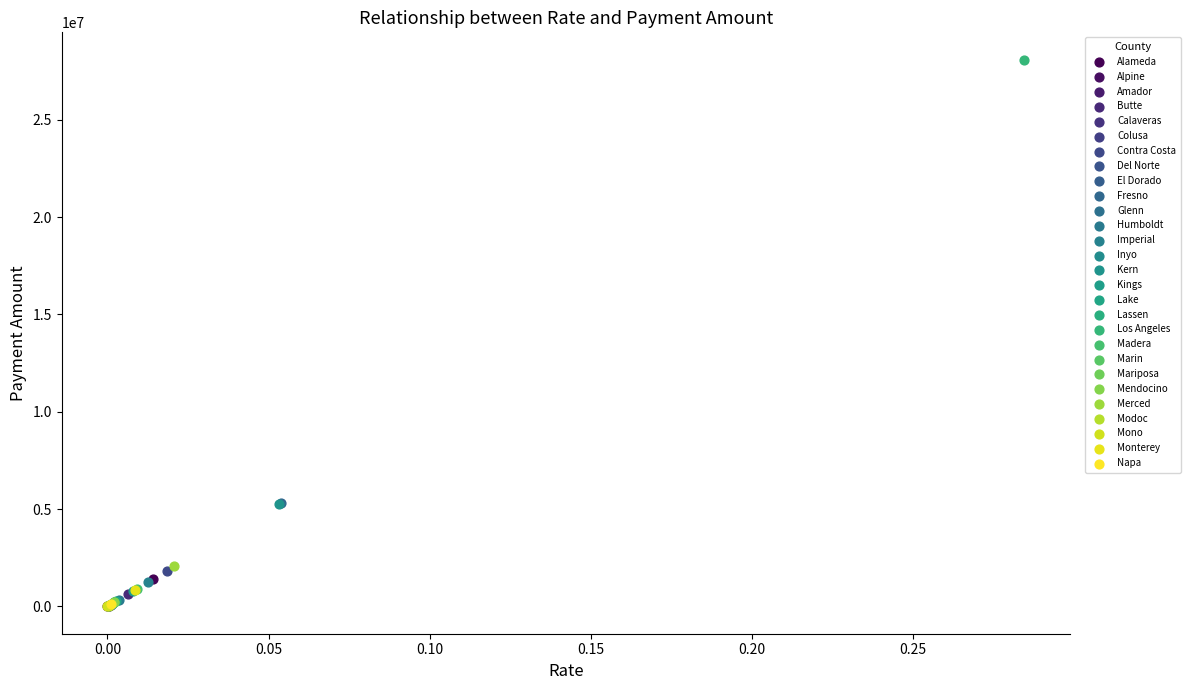

What are all the series names shown in the legend?

Alameda, Alpine, Amador, Butte, Calaveras, Colusa, Contra Costa, Del Norte, El Dorado, Fresno, Glenn, Humboldt, Imperial, Inyo, Kern, Kings, Lake, Lassen, Los Angeles, Madera, Marin, Mariposa, Mendocino, Merced, Modoc, Mono, Monterey, Napa